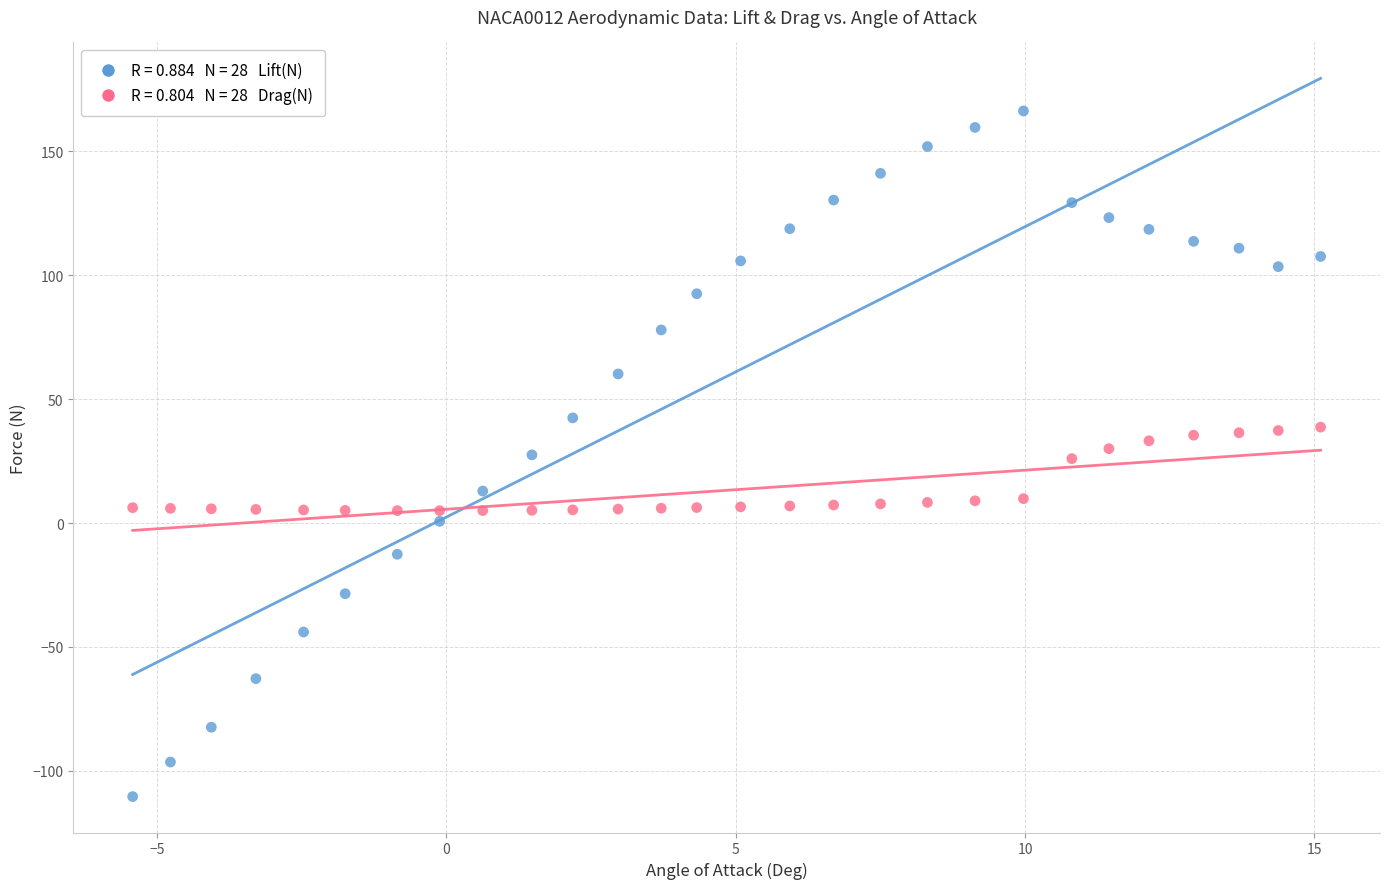

Across all data points, what is the range of Y values (max minus min)?

276.7